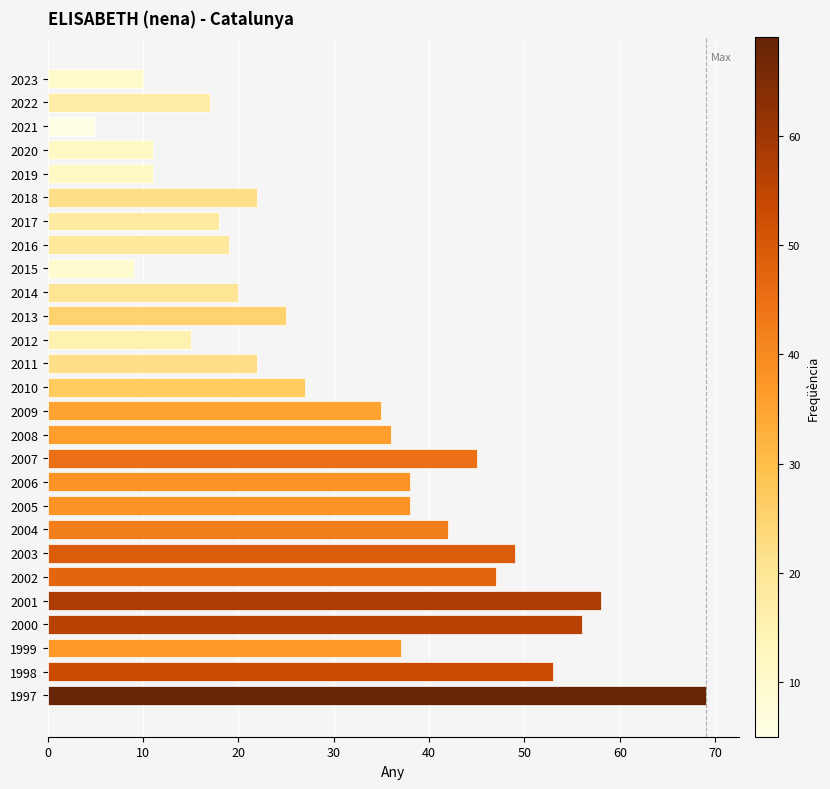

What is the value of the 3rd bar from the top?

5